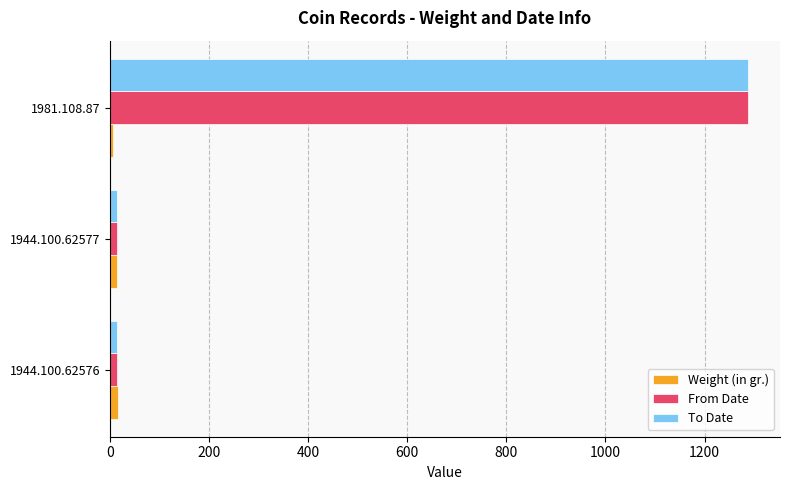

True or false: To Date has a value of 1288.0 at 1981.108.87.

True